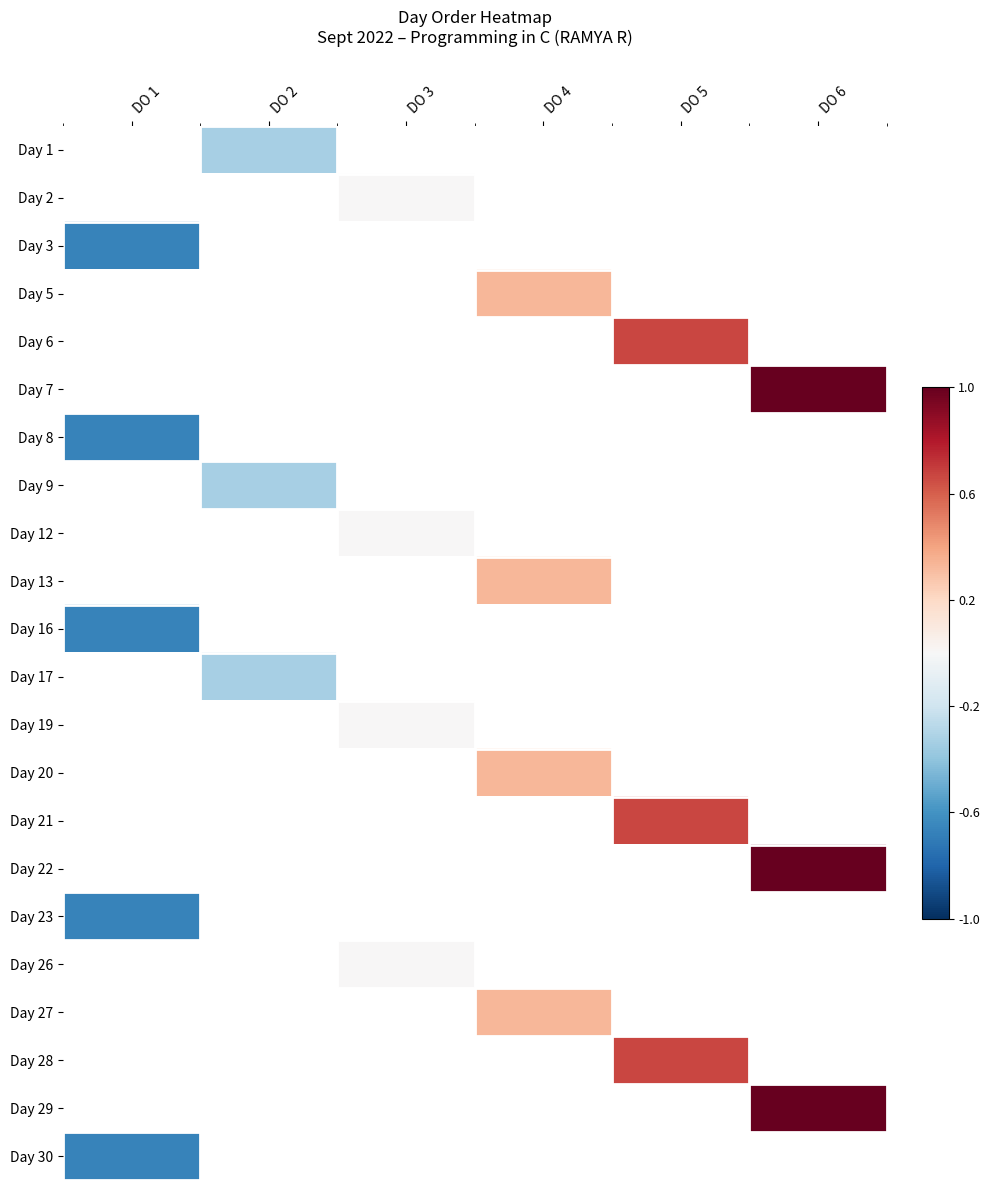

Which category has the lowest value across all series?

DO 1